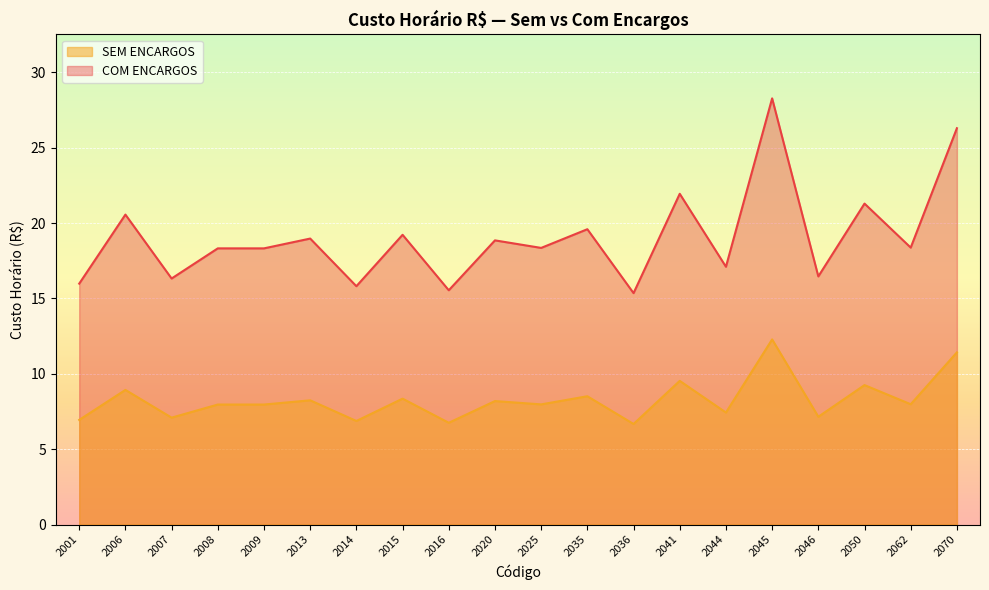

How many values in the COM ENCARGOS series are below 18?

7